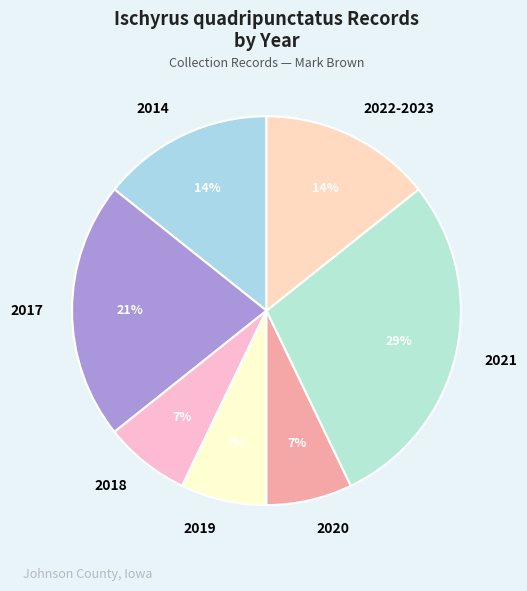

True or false: 2018 accounts for 14% of the total.

False